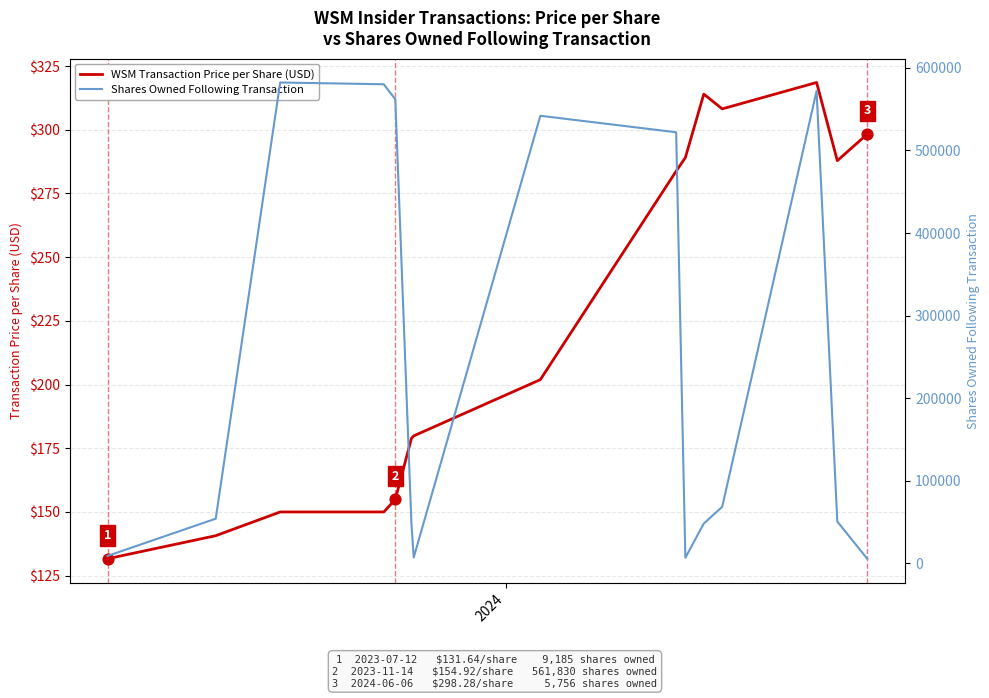

What is the maximum value for WSM Transaction Price per Share (USD)?

318.5